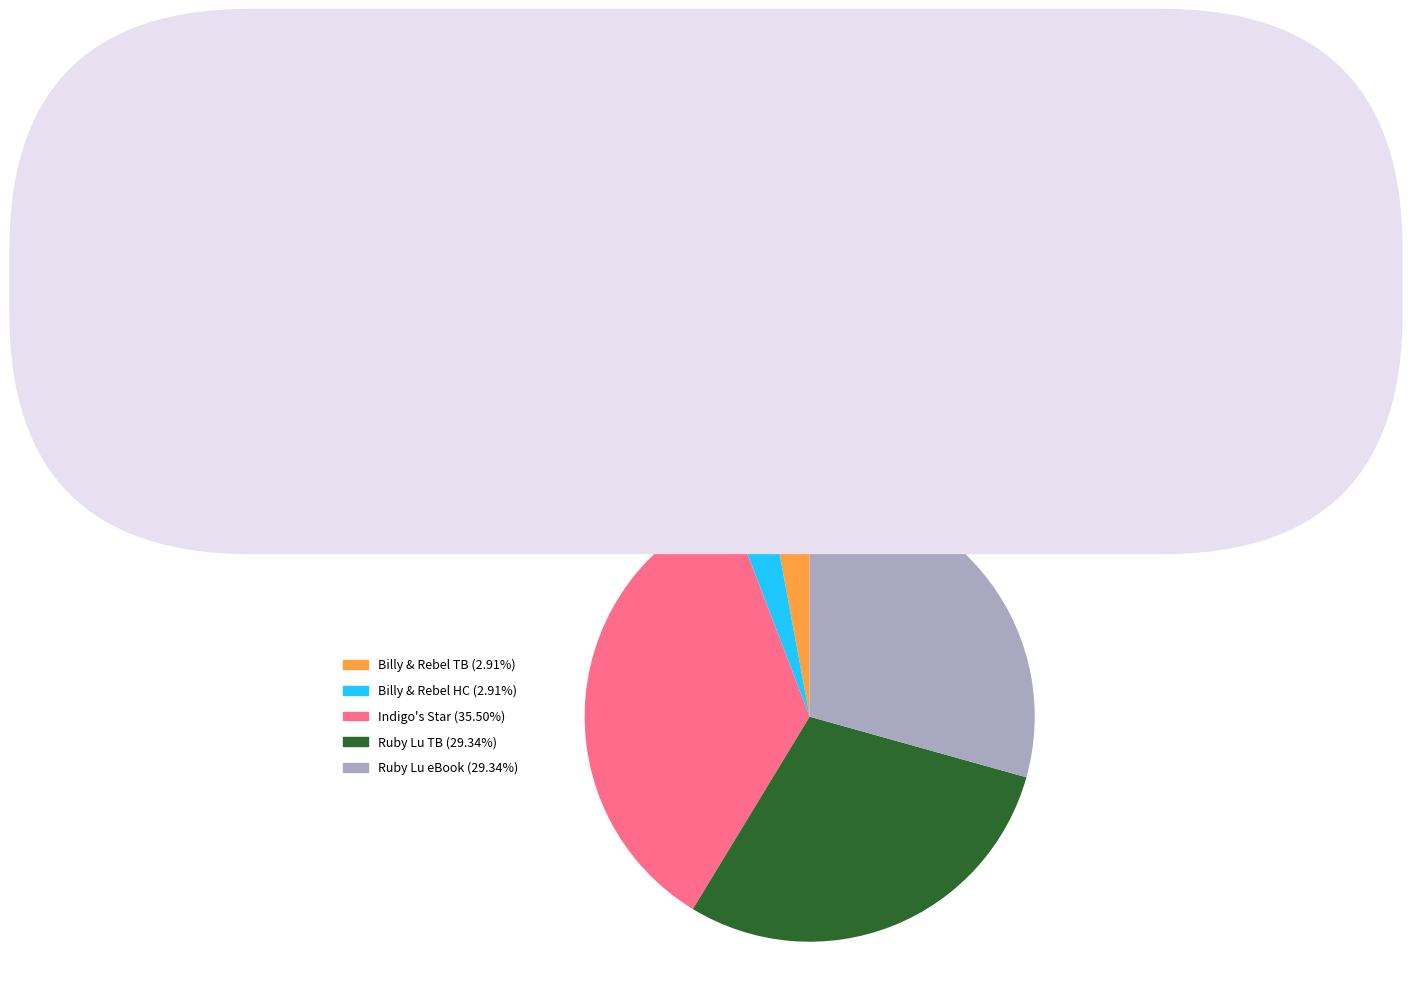

Is there a majority slice in this chart?

No